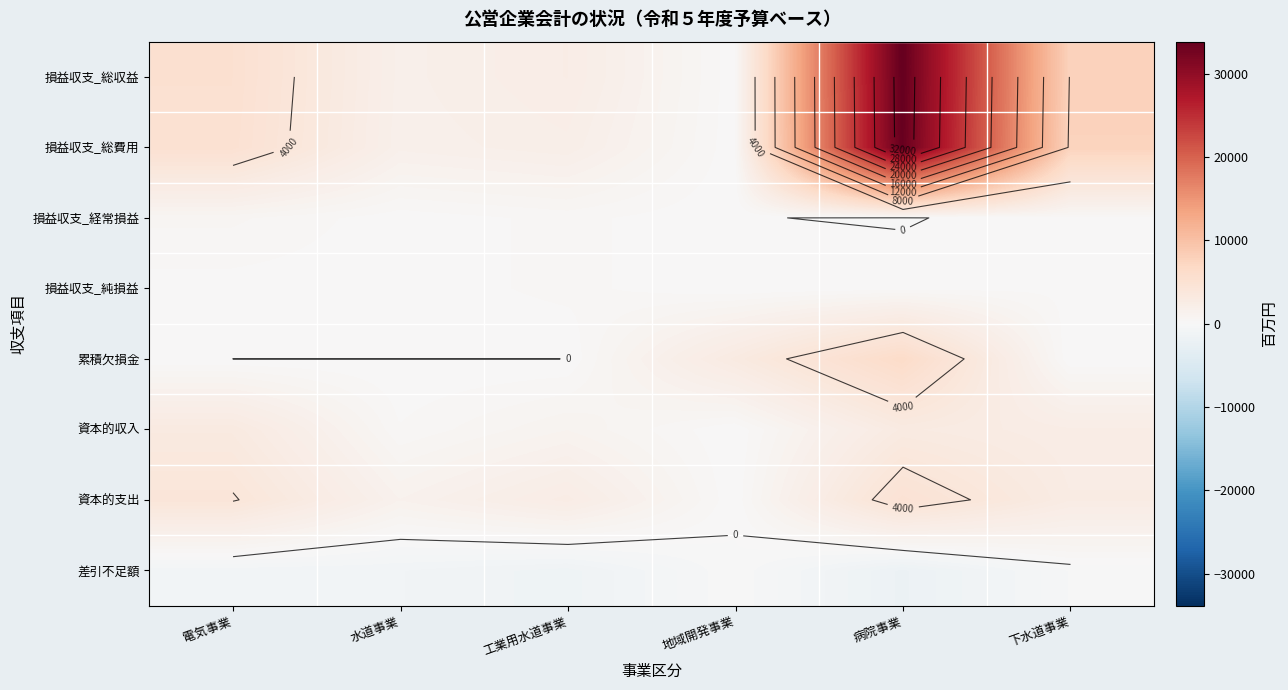

Which series has the widest spread of values?

損益収支_総収益